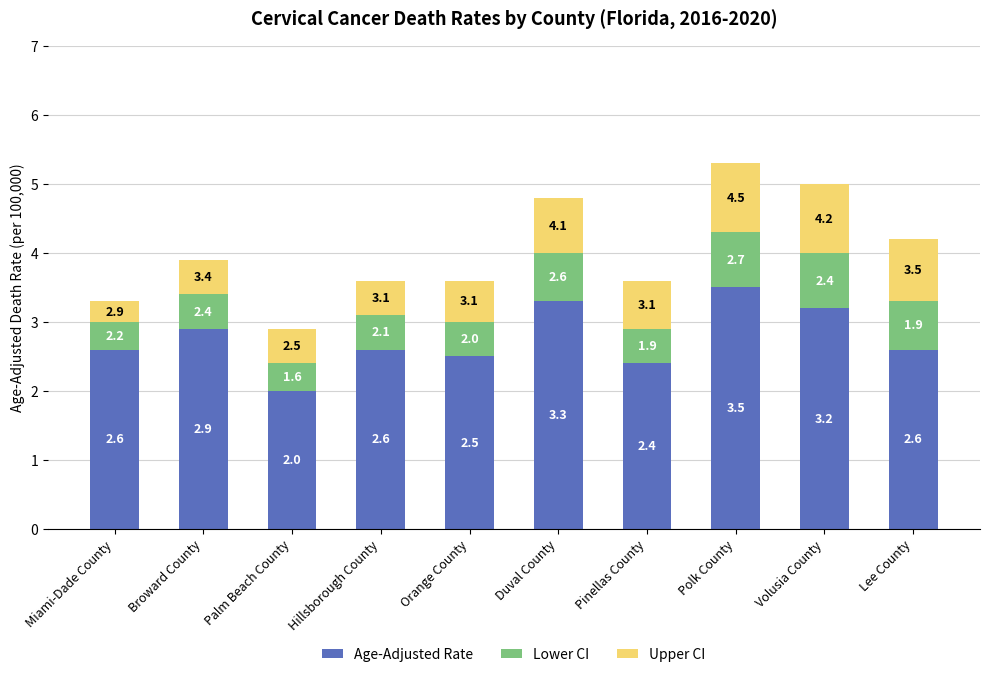

True or false: Age-Adjusted Rate has a value of 5.1 at Duval County.

False